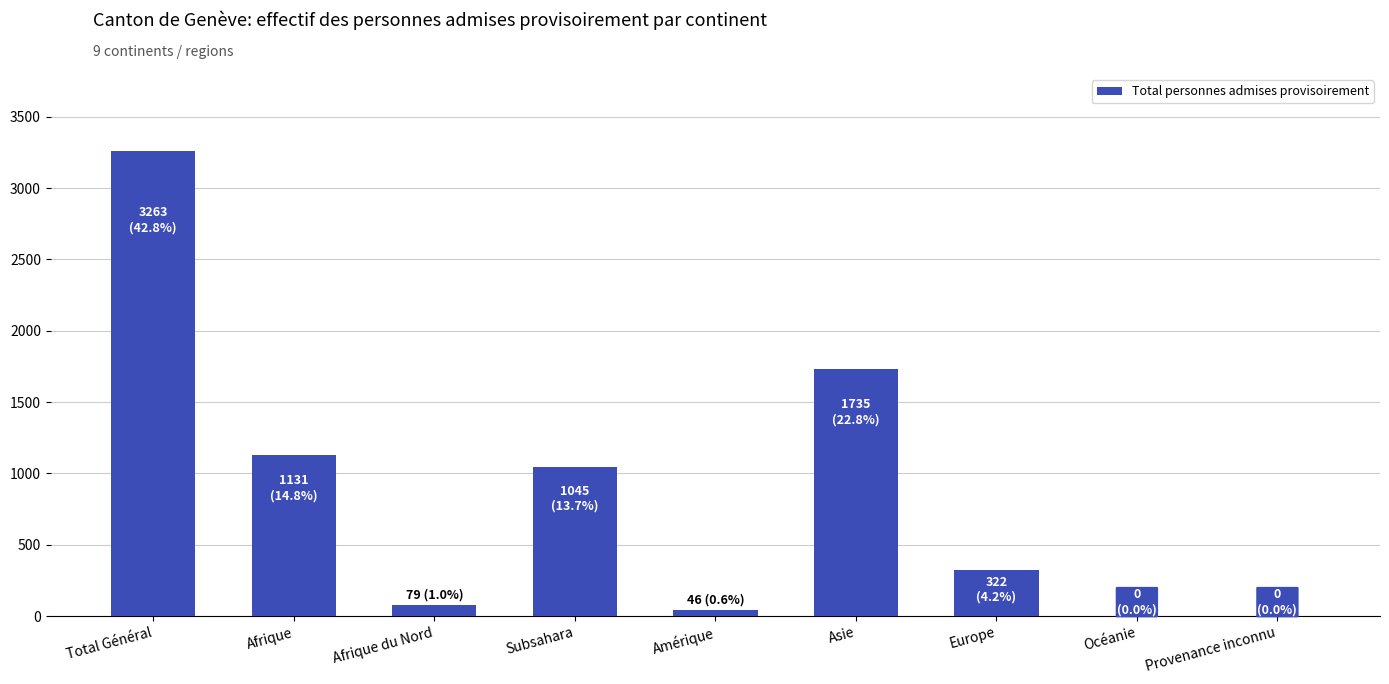

Are the bars horizontal?

No